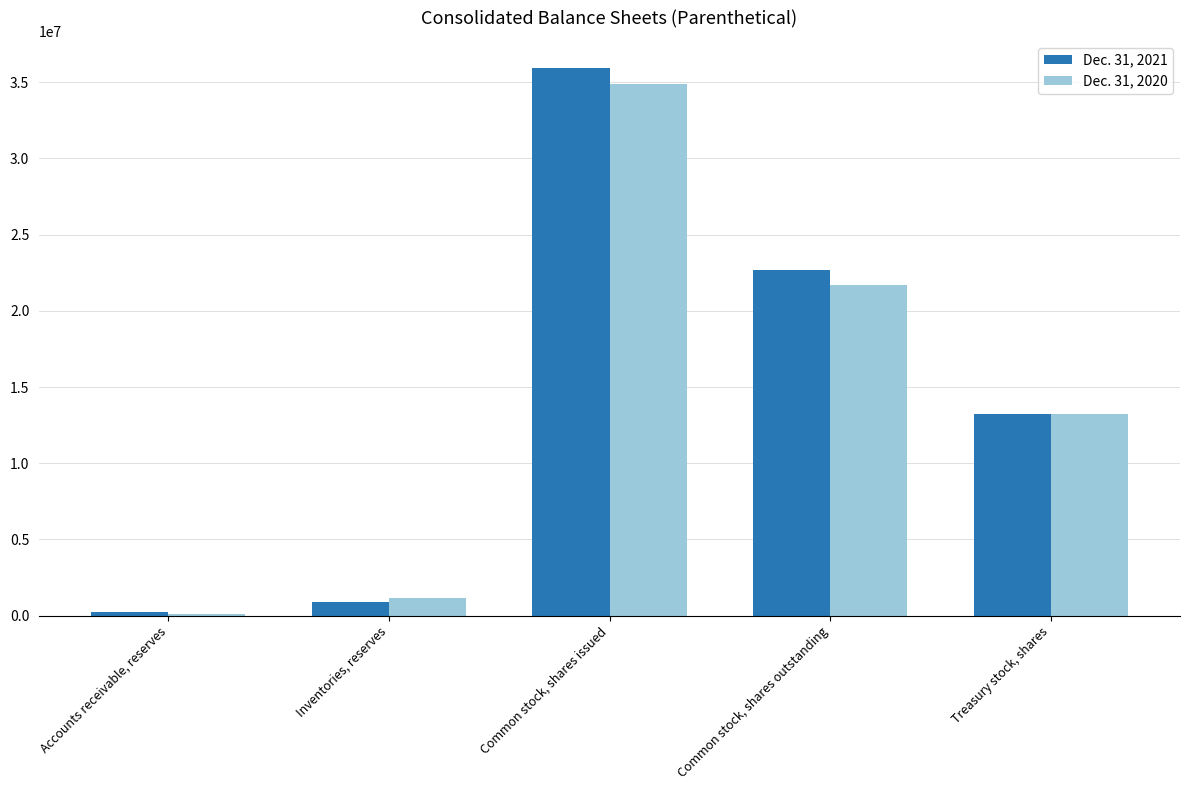

True or false: Dec. 31, 2020 has a value of 34888904 at Common stock, shares issued.

True